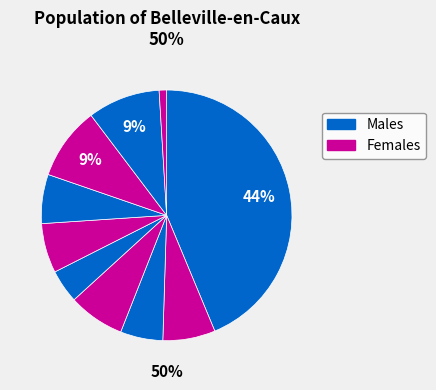

What percentage is the pct95 slice, to the nearest percent?

1%